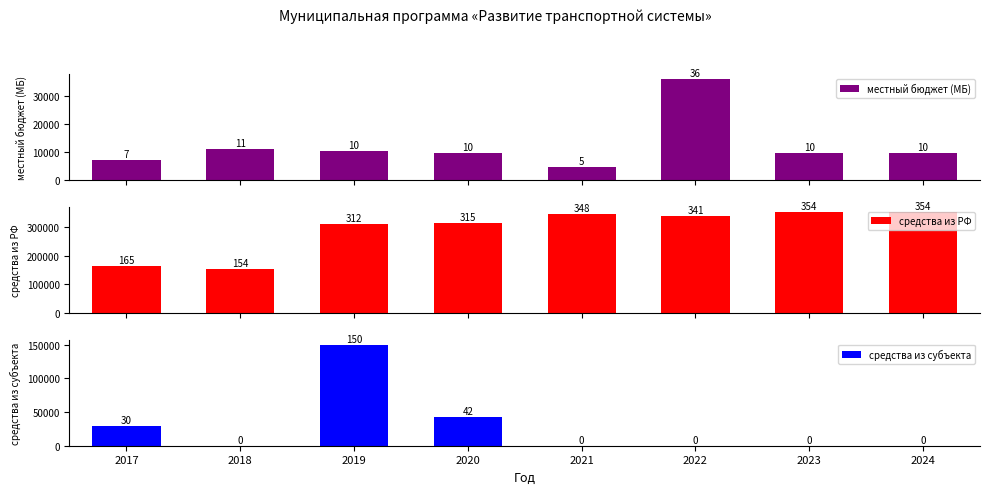

Reading right to left, list all the values displayed in this chart.

местный бюджет (МБ): 9733.7	9733.7	35999.7	4663.4	9610.0	10456.9	11303.2	7311.1
средства из РФ: 354332.0	354332.0	340704.0	347852.6	315000.0	311712.0	153577.0	164680.4
средства из субъекта: 0.0	0.0	0.0	0.0	42157.8	150000.0	0.0	30000.0